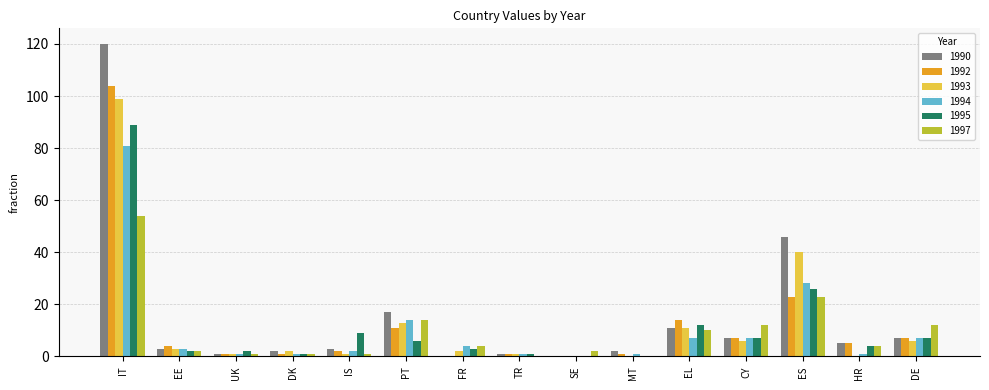

True or false: 1997 has a value of 23 at MT.

False